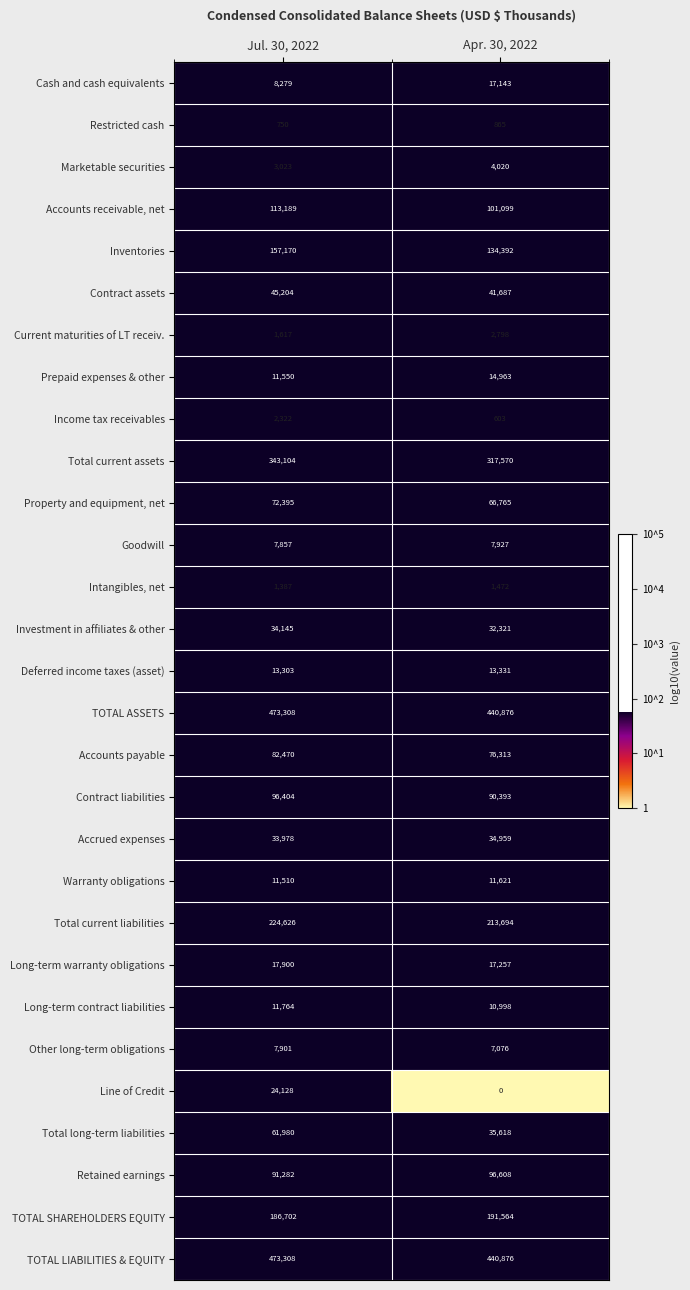

What is the difference between the maximum and minimum values in the Contract liabilities series?

6011